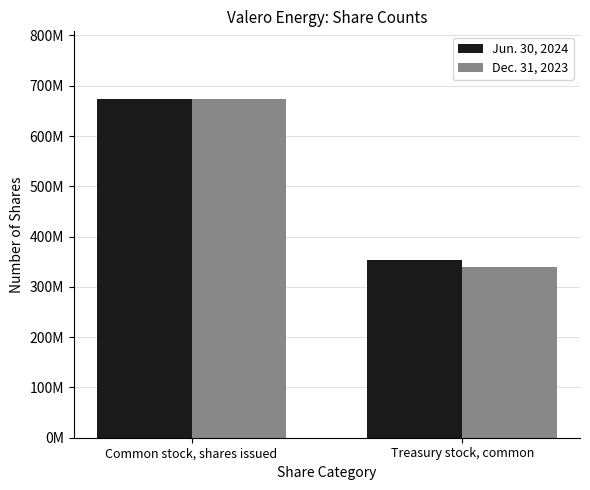

The value of Jun. 30, 2024 at Common stock, shares issued is 426261712. True or false?

False